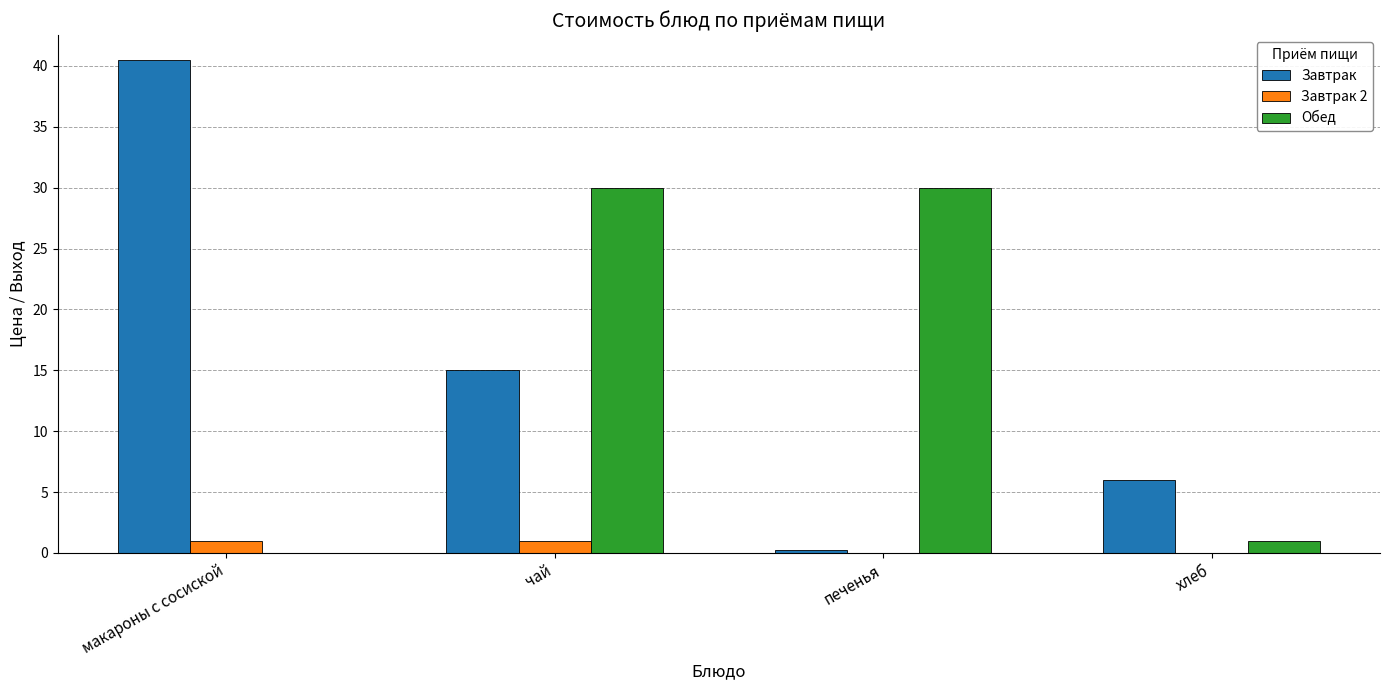

What is the total value across all series at макароны с сосиской?

41.5